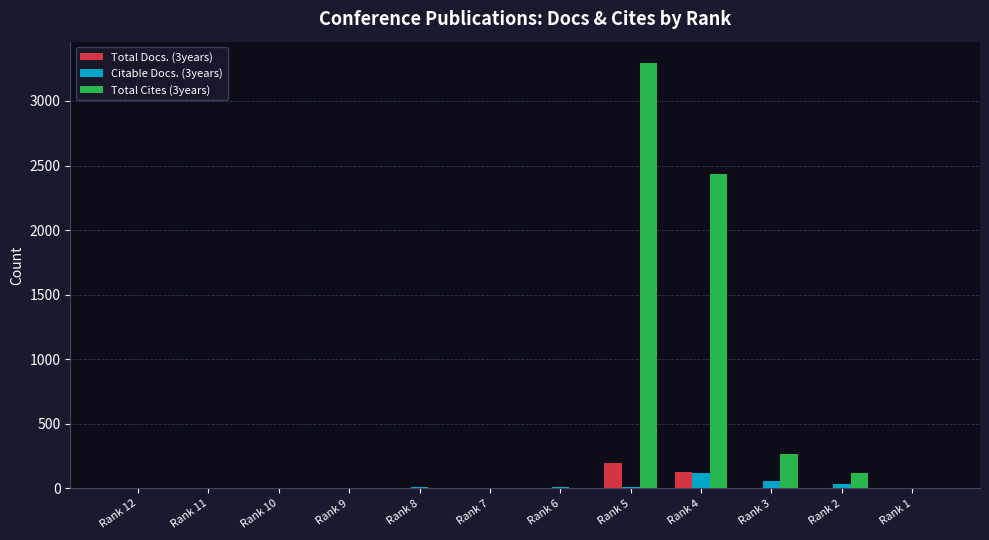

Is it true that Total Docs. (3years) equals -107 at Rank 2?

False